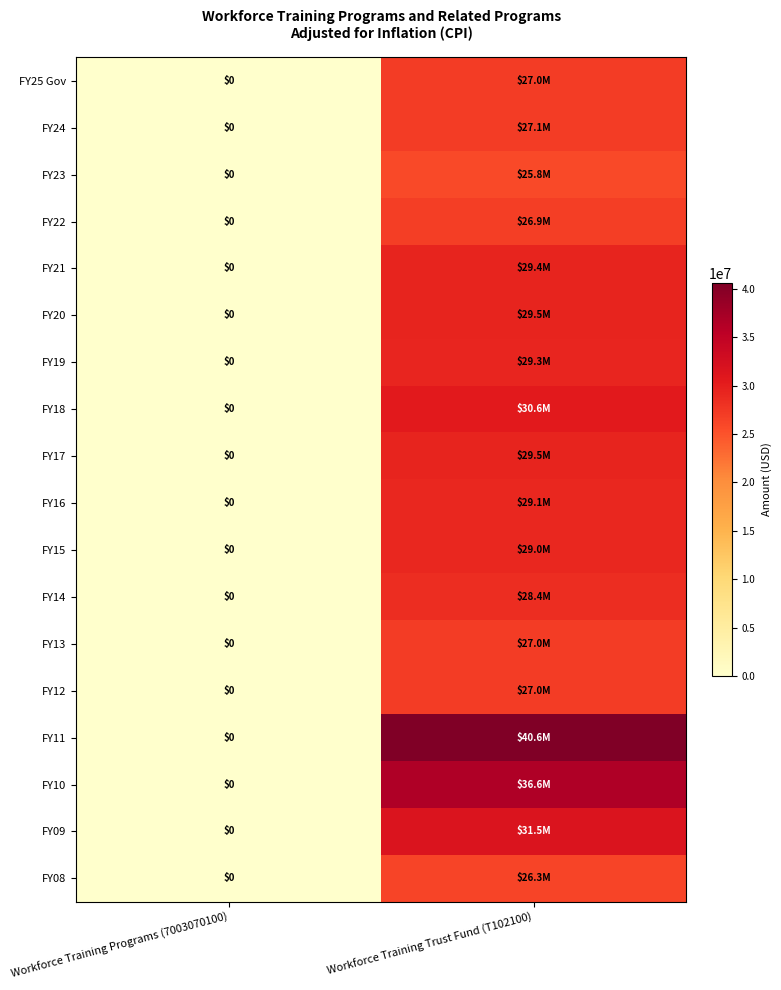

Where is FY08 nearest to the value 13154539?

Workforce Training Programs (7003070100)